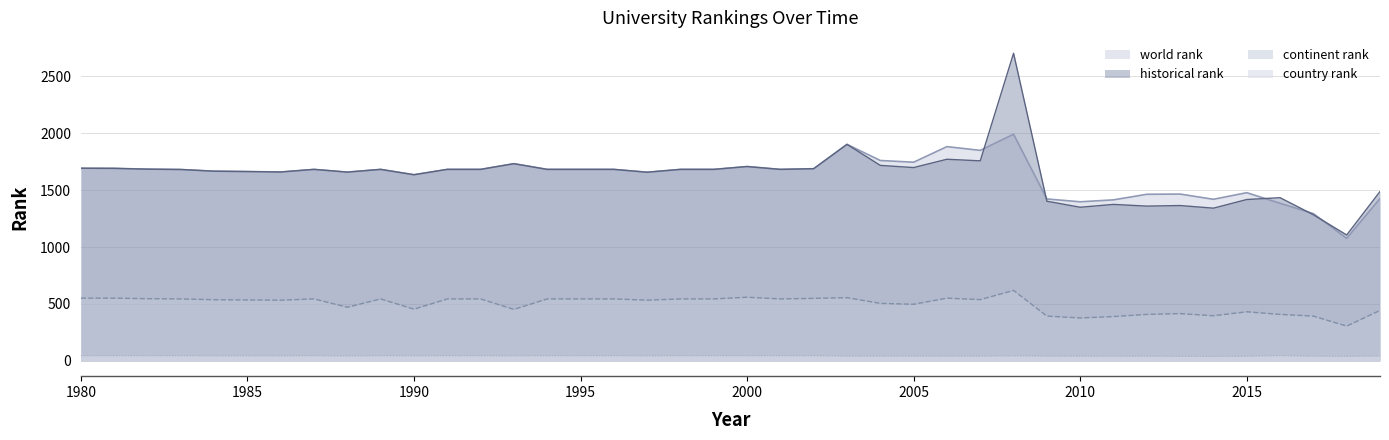

What is the difference between the maximum and second lowest values in the continent rank series?

242